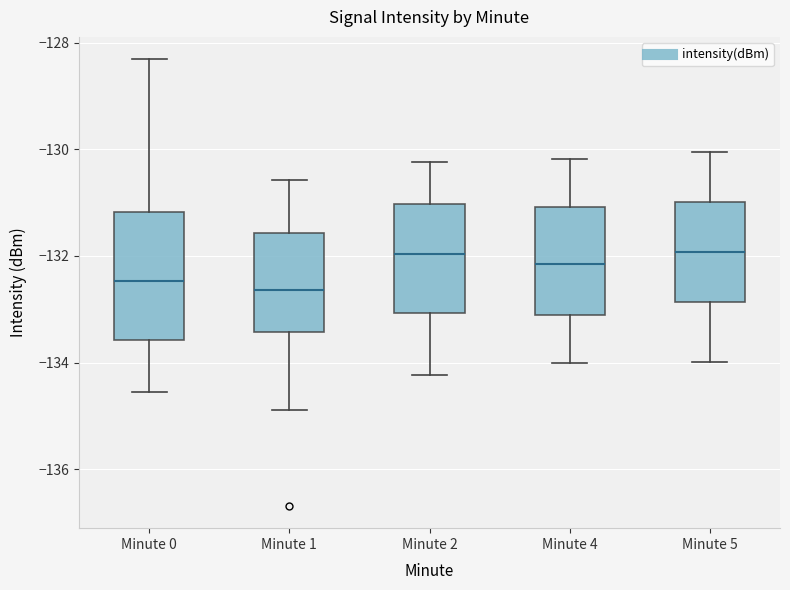

Where is the lower edge of the box for Minute 0 on the y-axis? The values are not printed on the chart, so give them approximately, as read against the axis.

-133.6